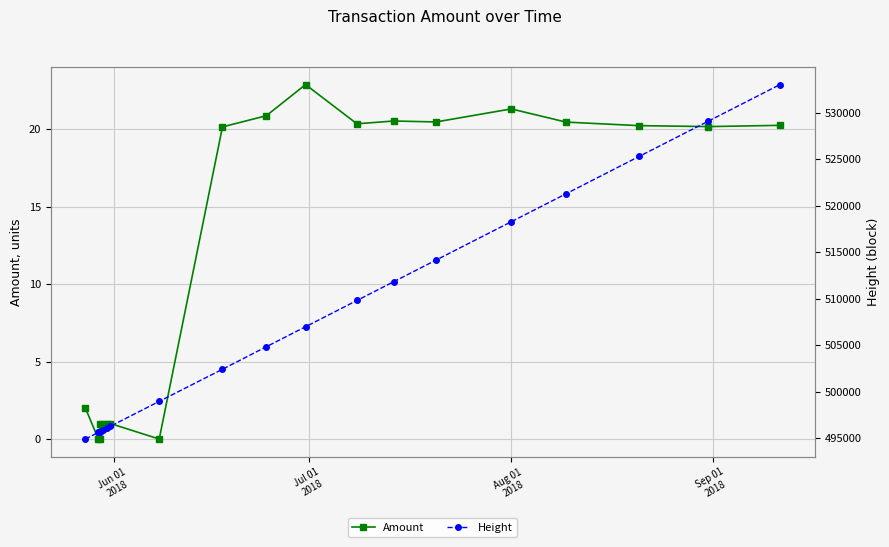

True or false: Height and Amount cross at least once.

False